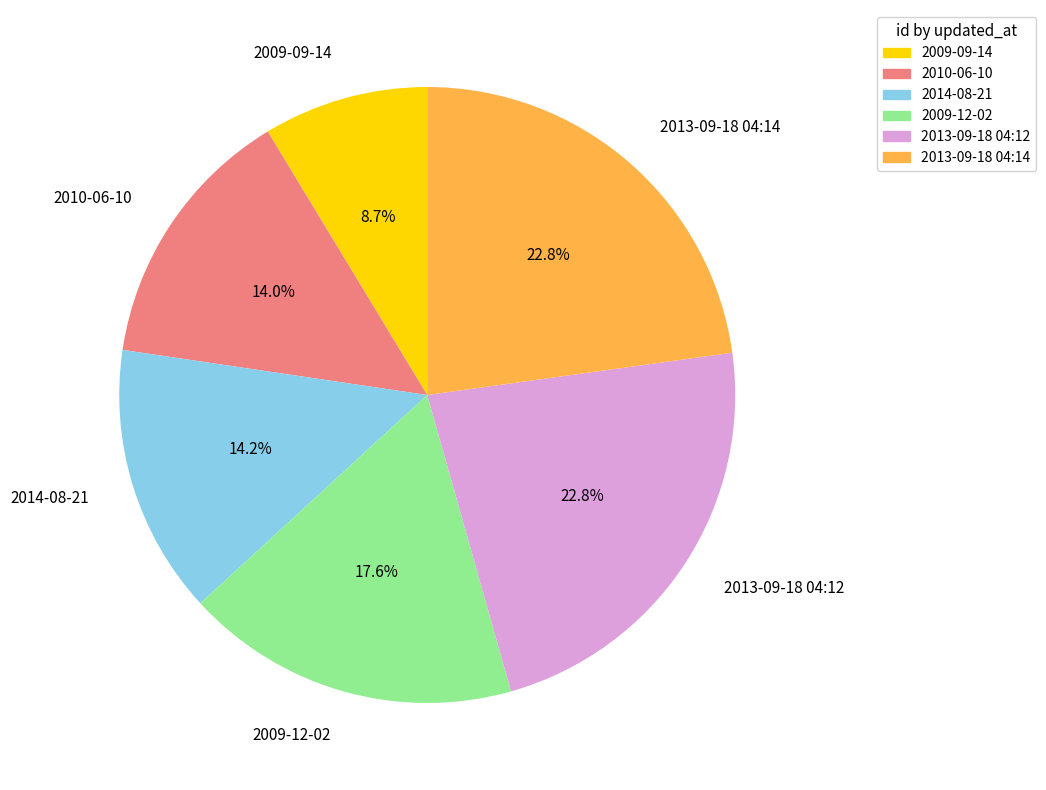

Which slice is the smallest?

2009-09-14